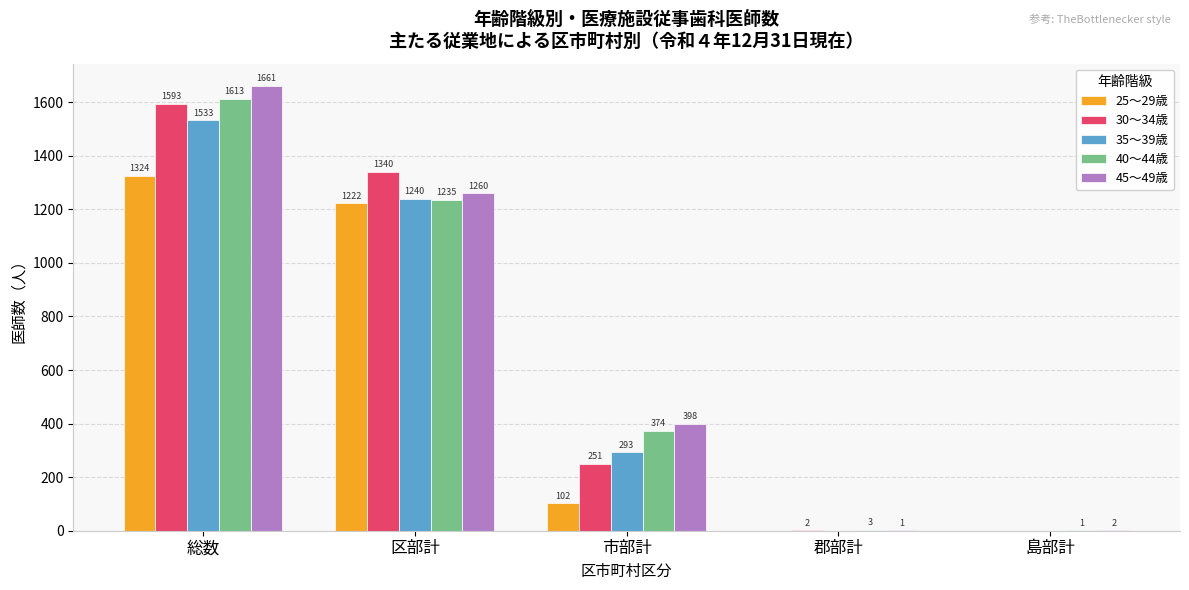

The value of 35～39歳 at 島部計 is 0. True or false?

True